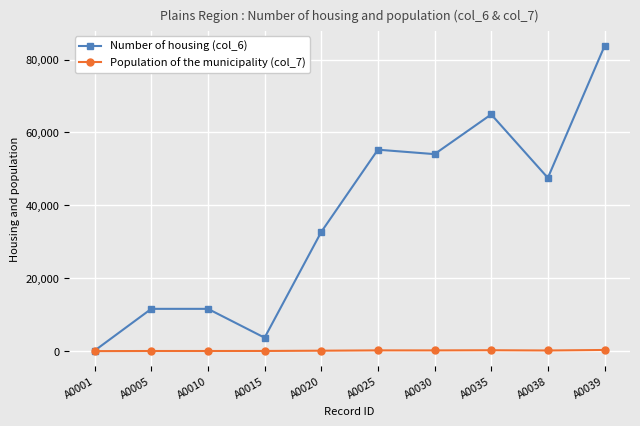

How many lines are shown in the chart?

2